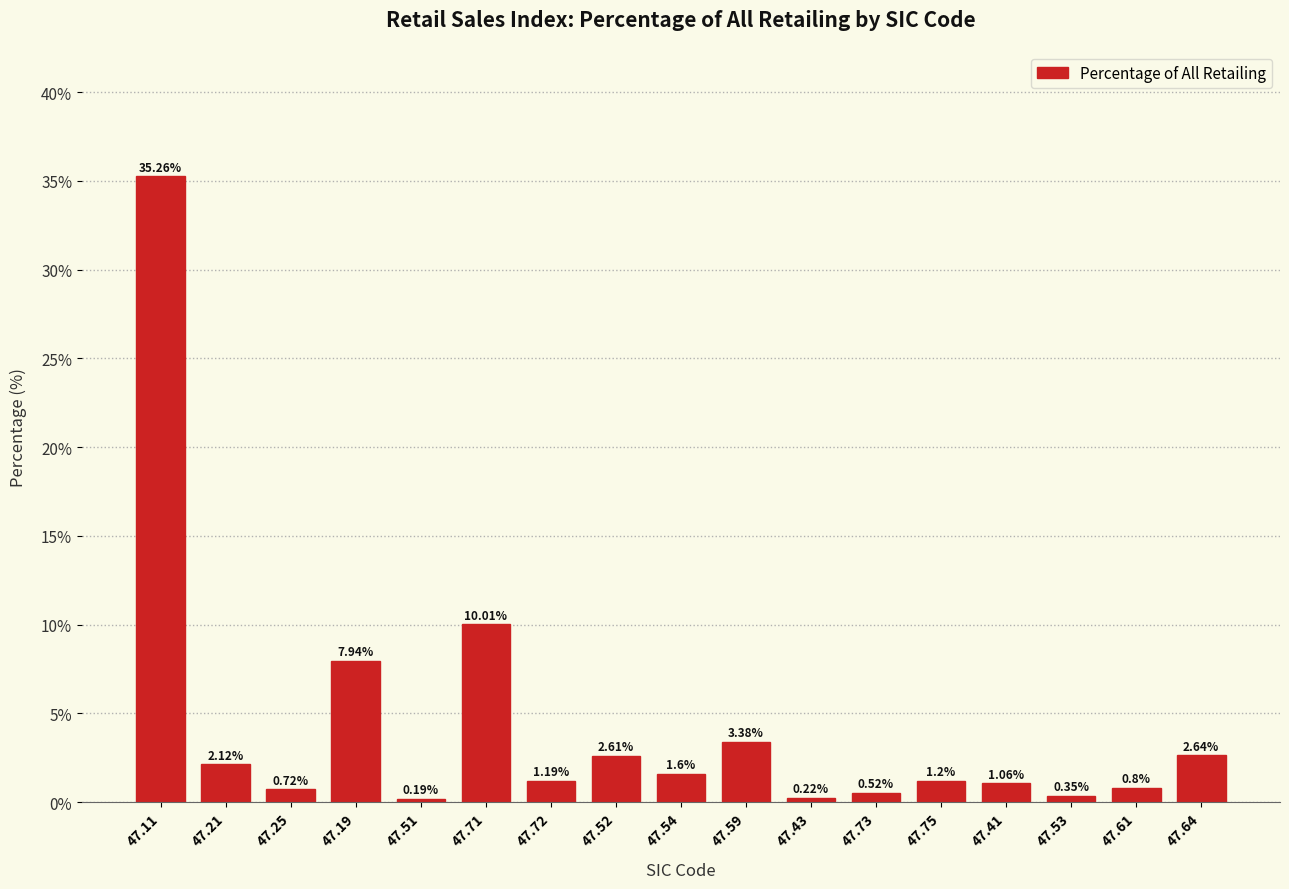

What is the difference between the values at 47.52 and 47.54?

1.0